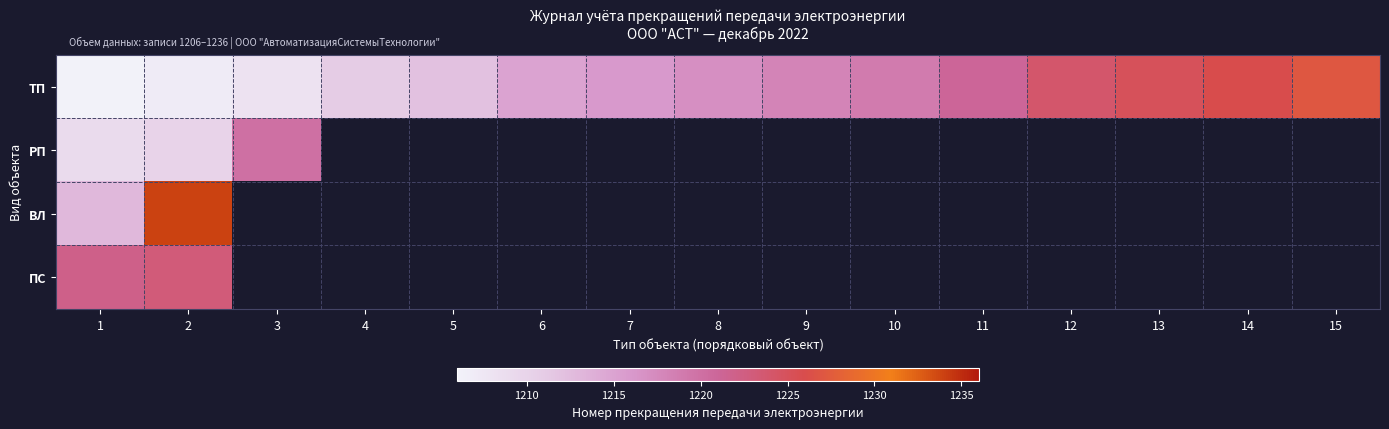

At which category does the chart reach its peak across all series?

2